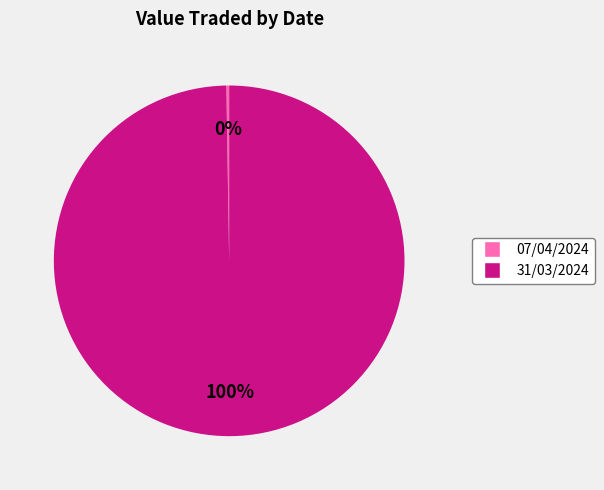

Which category has the biggest portion of the pie?

31/03/2024